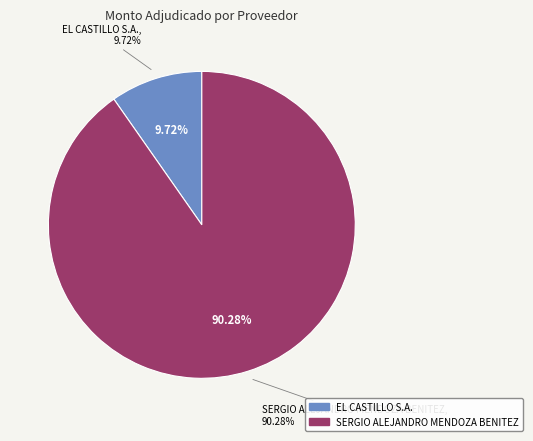

How many slices are in this pie chart?

2